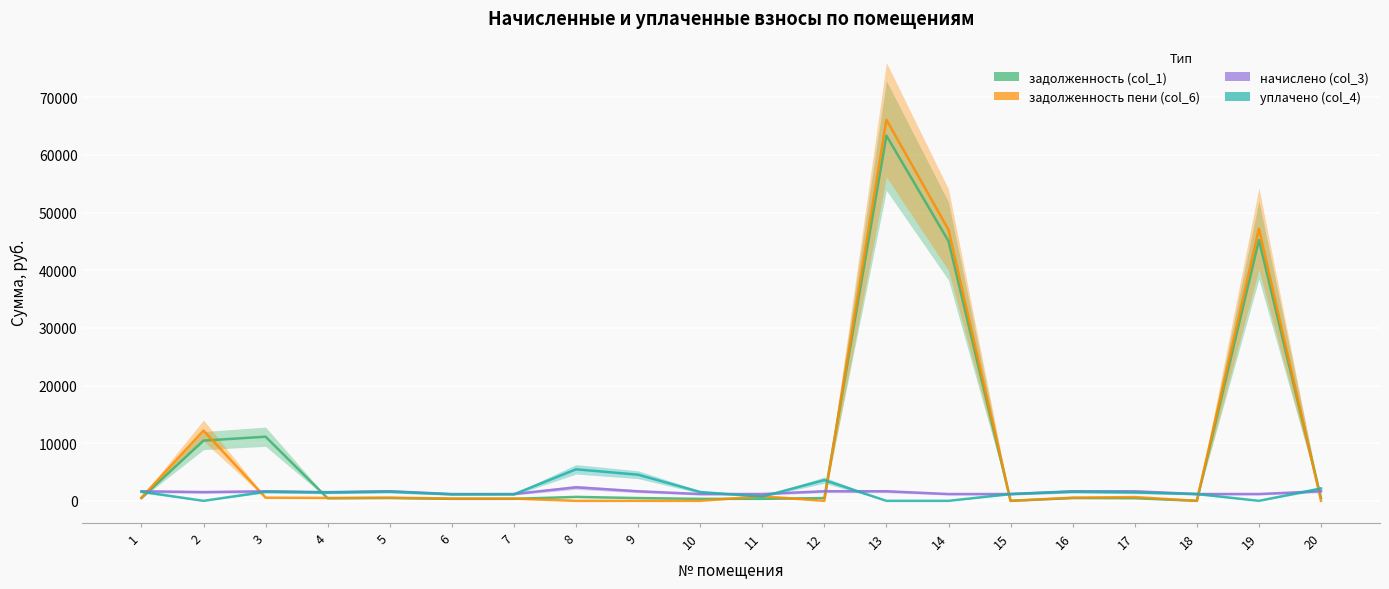

True or false: задолженность (col_1) has a value of 486.1 at 9.

True